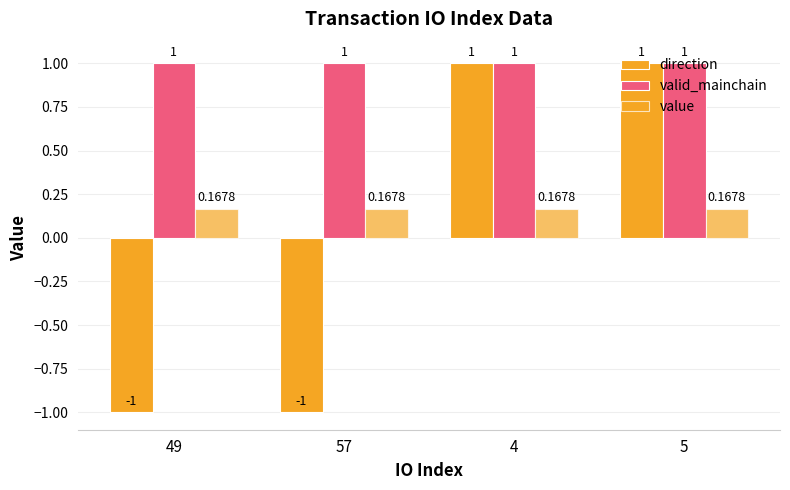

At which category is the sum across all series the highest?

4